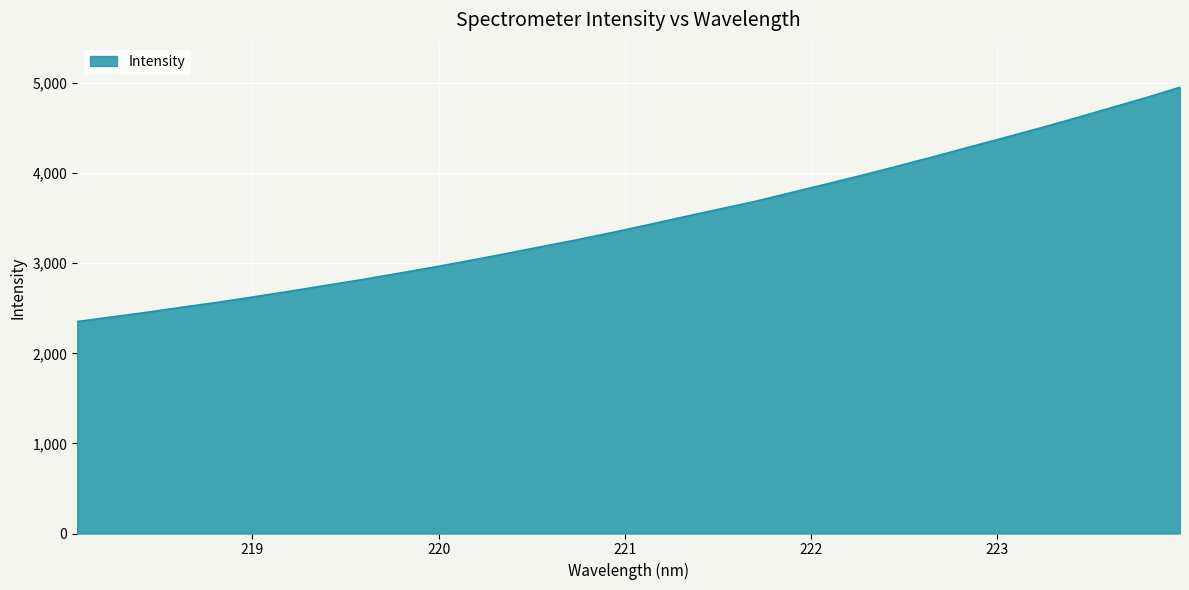

How many distinct data groups are displayed?

1